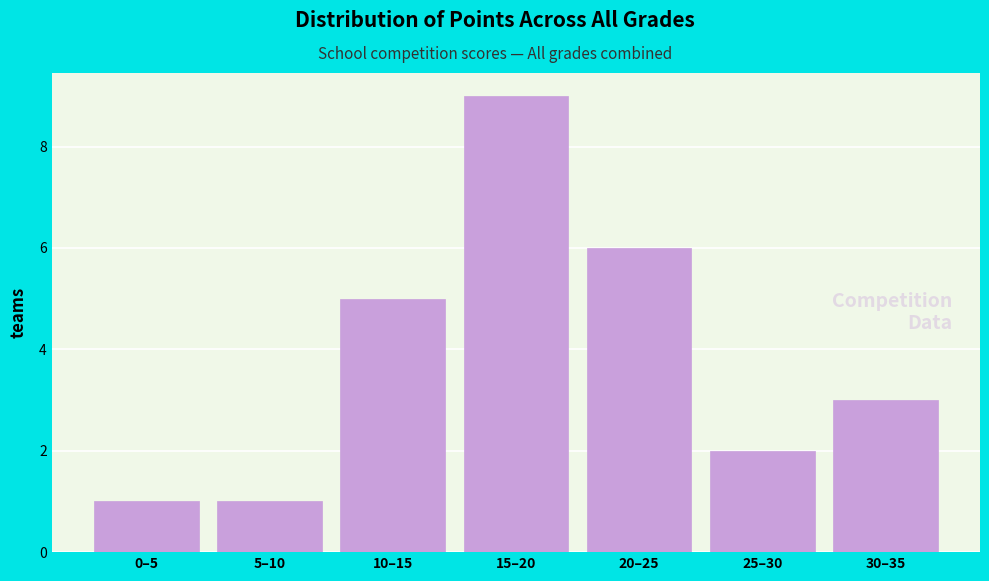

Reading left to right, transcribe all the data shown in this chart.

0–5=1	5–10=1	10–15=5	15–20=9	20–25=6	25–30=2	30–35=3